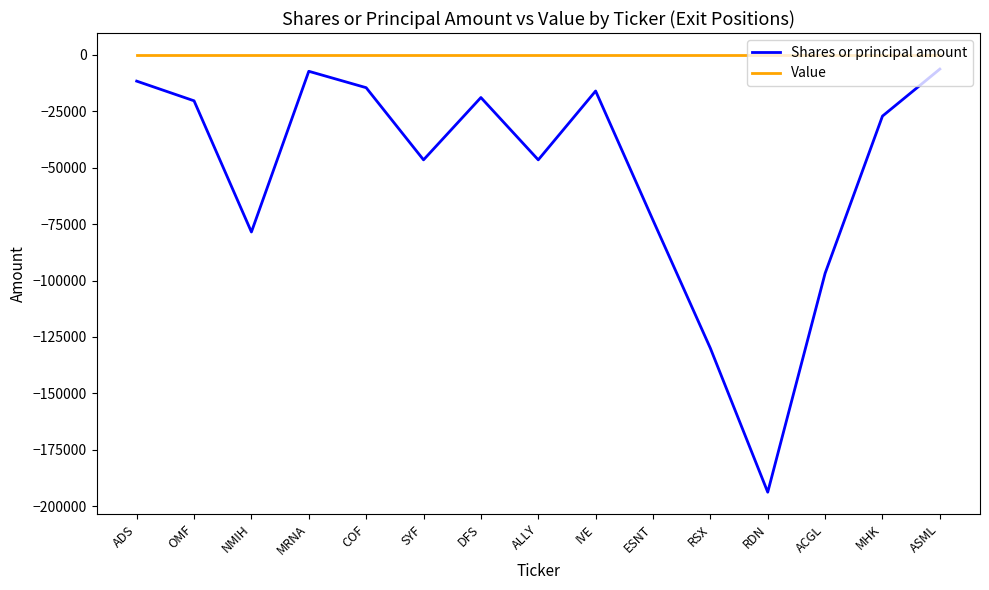

Is it true that Shares or principal amount equals -18895 at DFS?

True